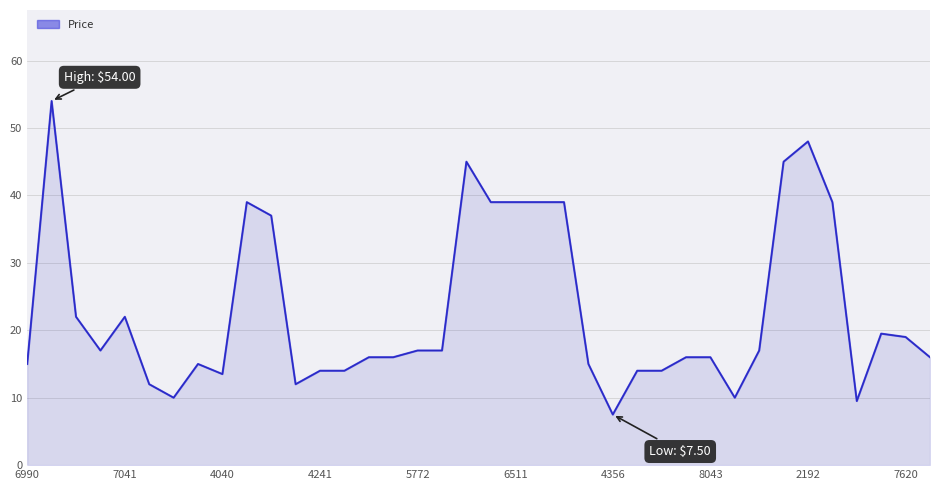

What is the change in value from 2192 to 7620?

-29.0